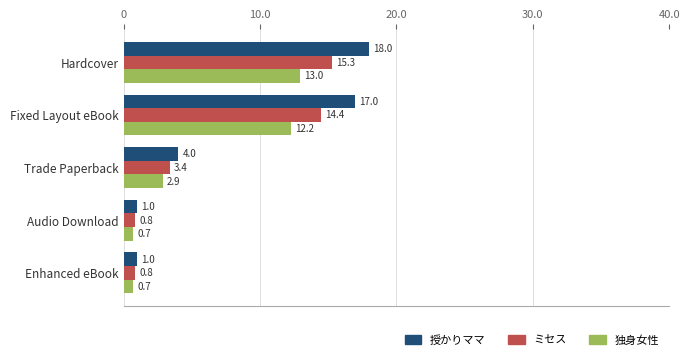

List the series in order of their overall mean, highest first.

授かりママ, ミセス, 独身女性